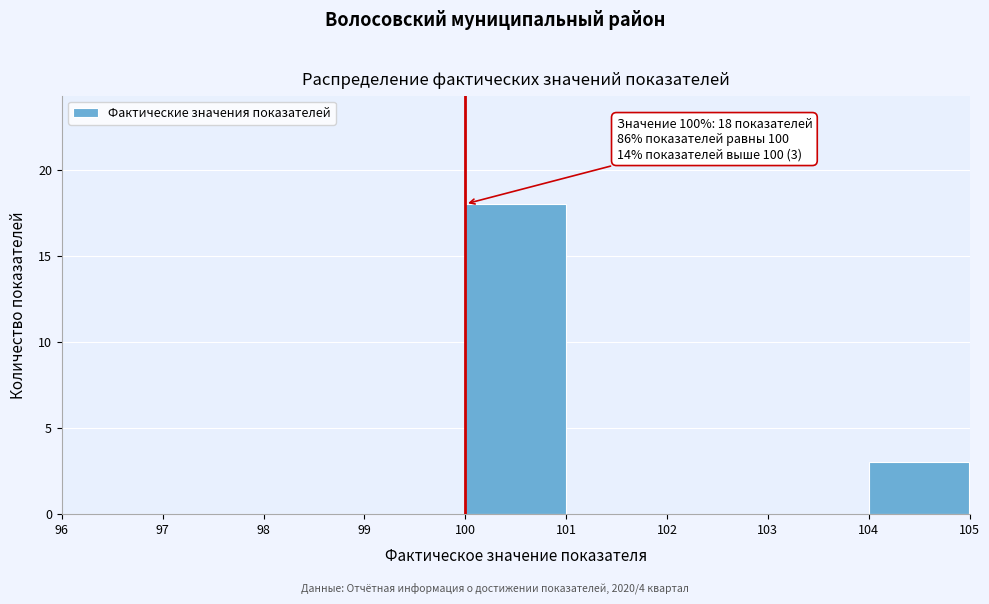

Which range on the x-axis has the tallest bar?

100 to 101